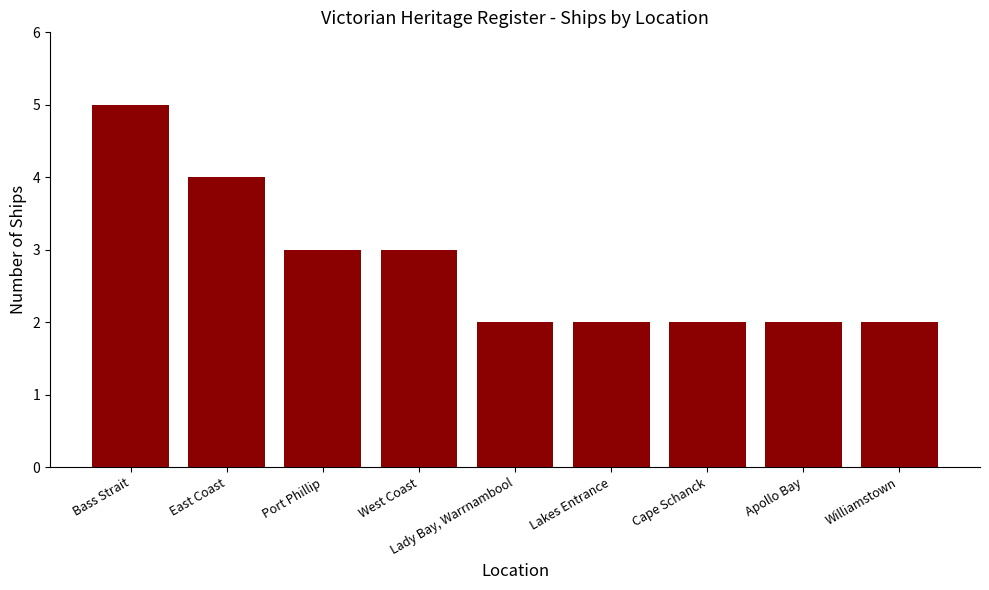

What is the value of the 8th bar from the left?

2